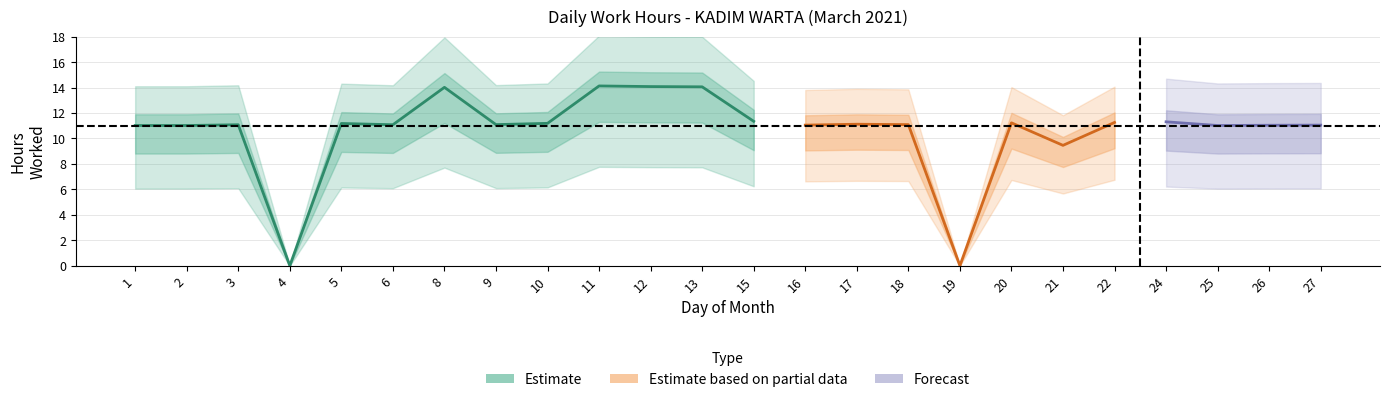

What is the difference between the maximum and minimum values?

14.1